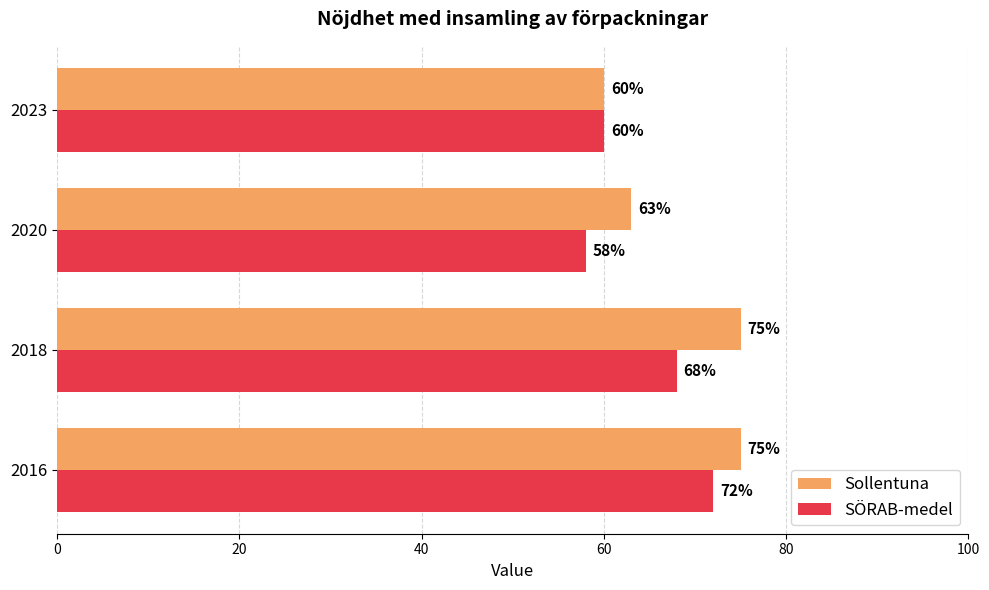

The value of SÖRAB-medel at 2016 is 72. True or false?

True